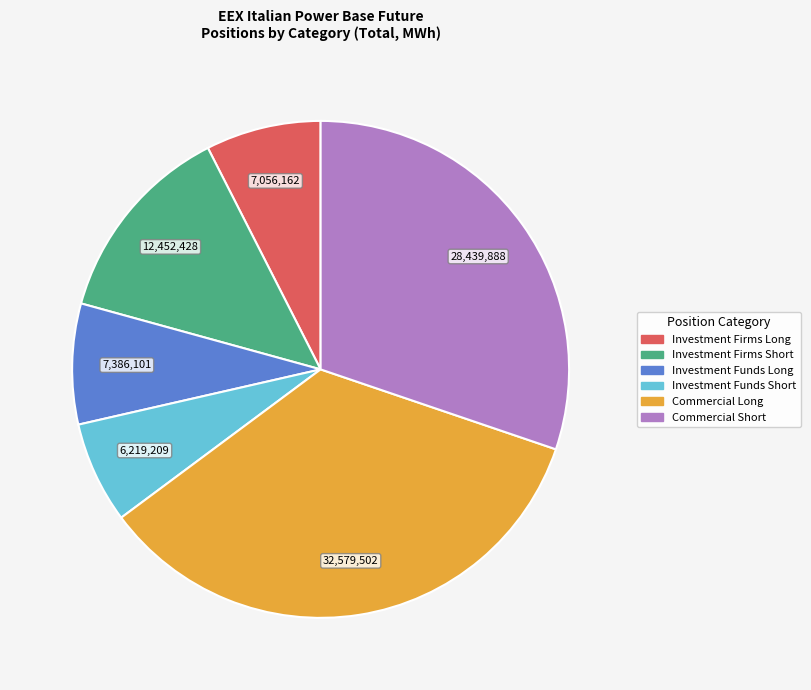

The Commercial Long slice represents 35% of the pie. True or false?

True